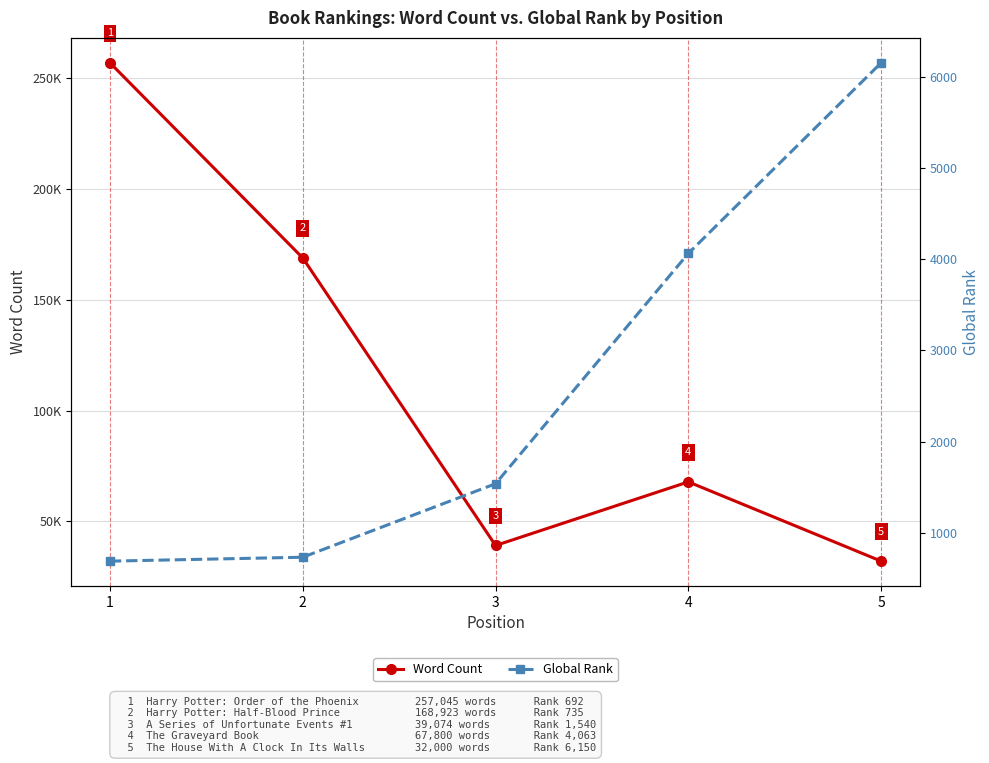

List the series in order of their overall mean, lowest first.

Global Rank, Word Count